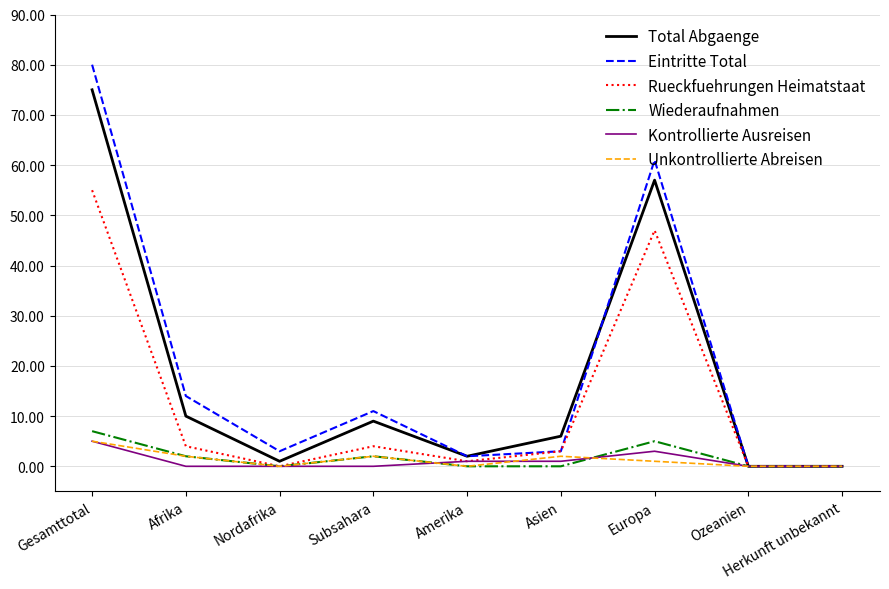

Which category has the highest value in the Unkontrollierte Abreisen series?

Gesamttotal